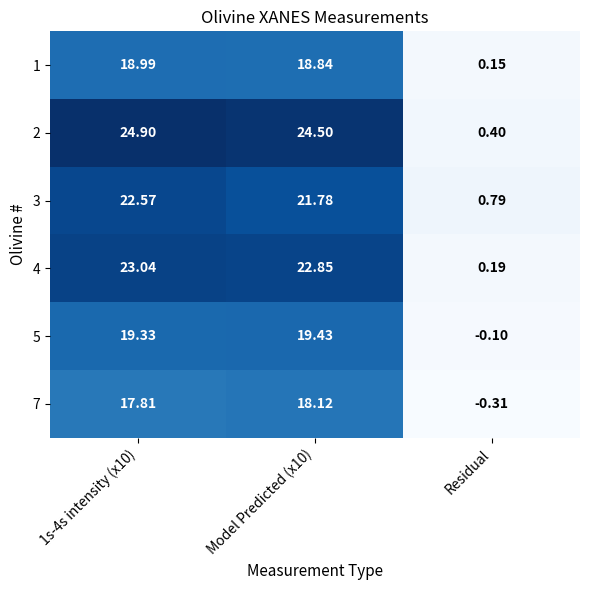

What is the difference between the highest and lowest values at Residual?

1.1